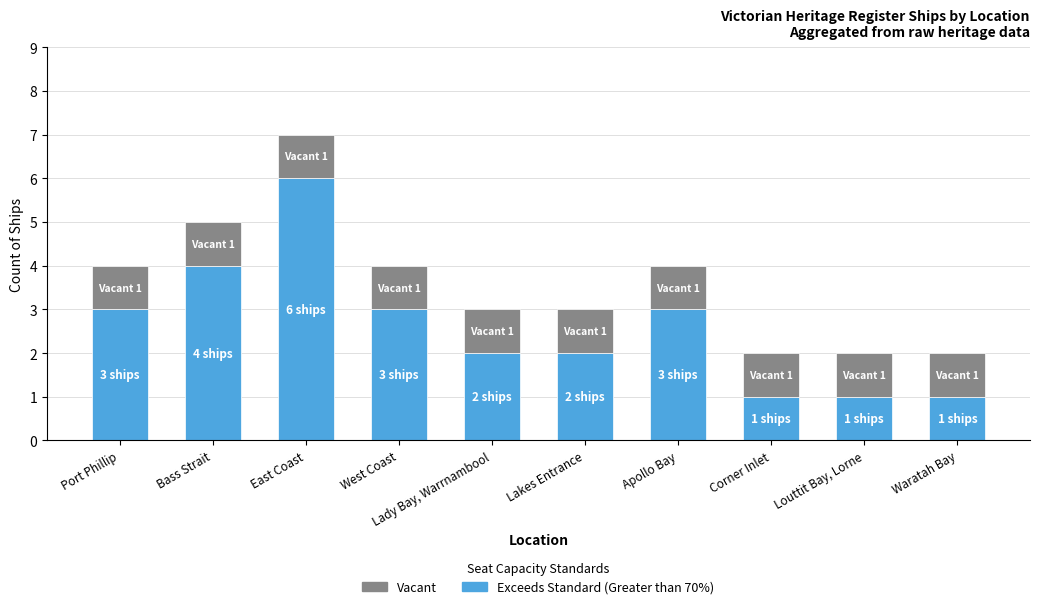

The value of Exceeds Standard (Greater than 70%) at Corner Inlet is 2. True or false?

False